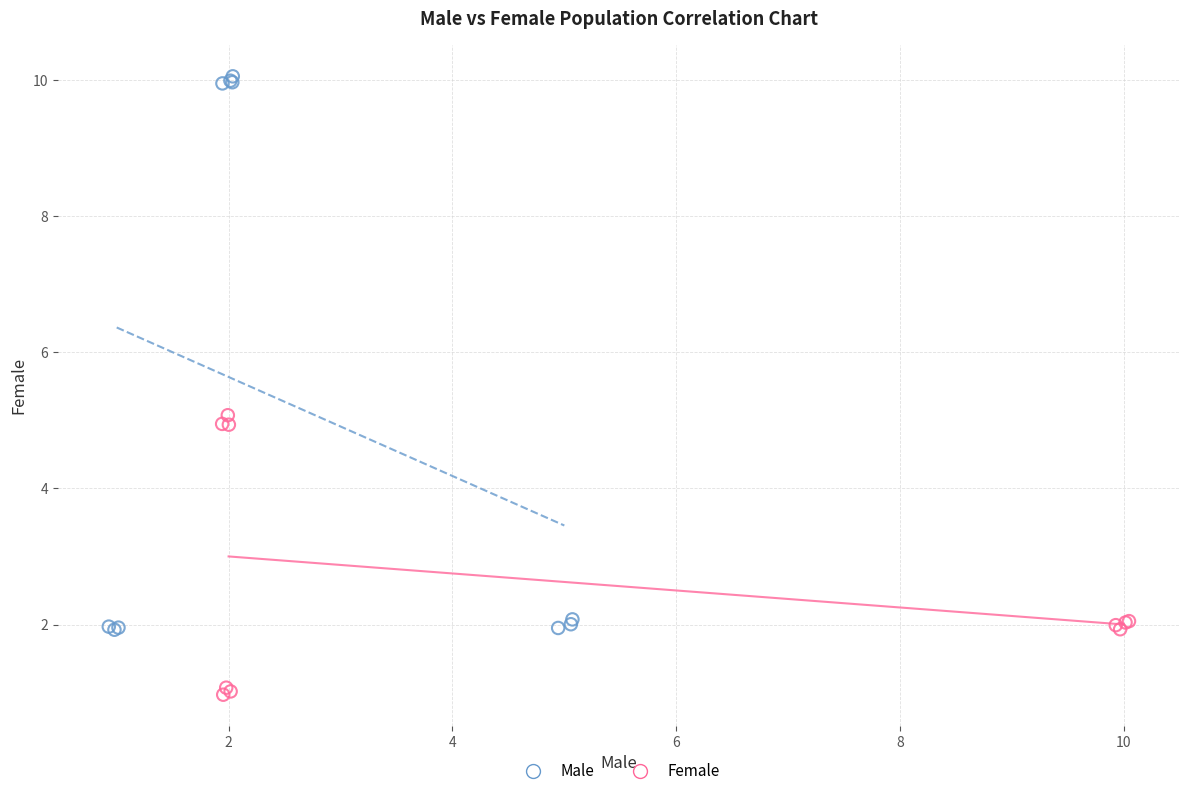

Which series contains the highest Y value?

Male